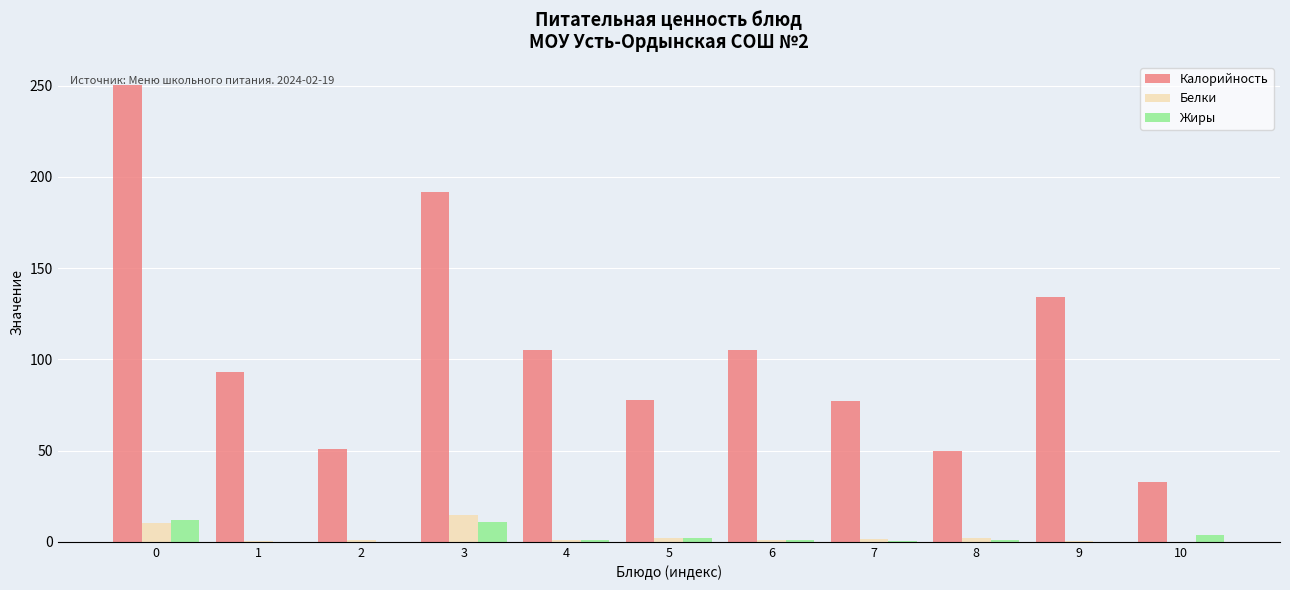

What is the maximum value shown in the chart?

250.5